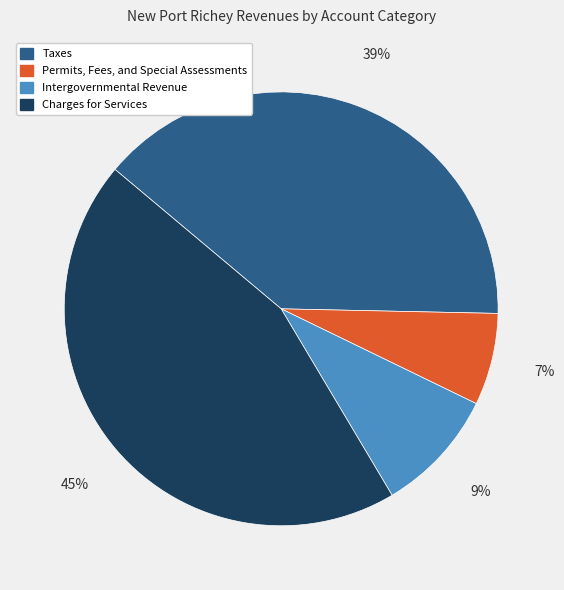

Does Charges for Services account for over 50% of the chart?

No